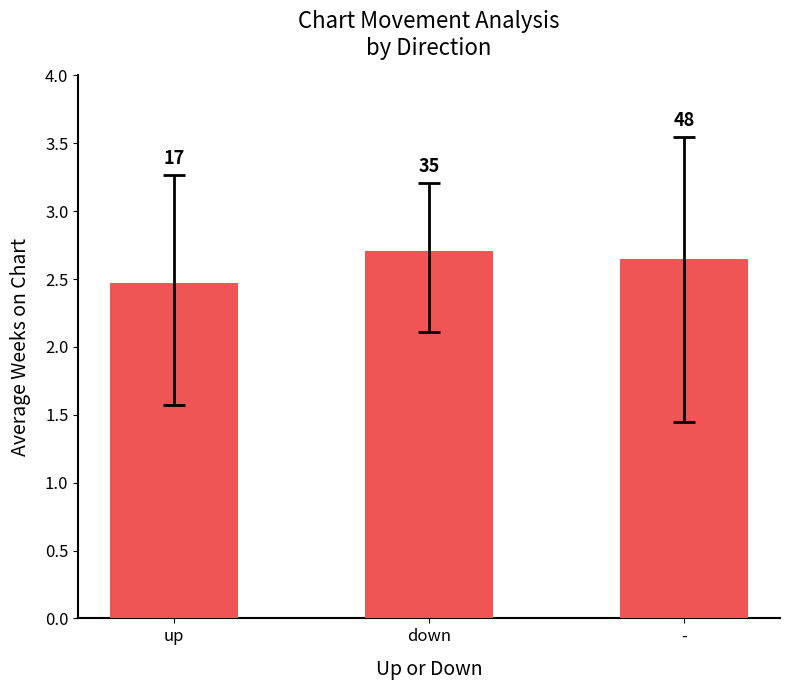

How many bars are there in total?

3